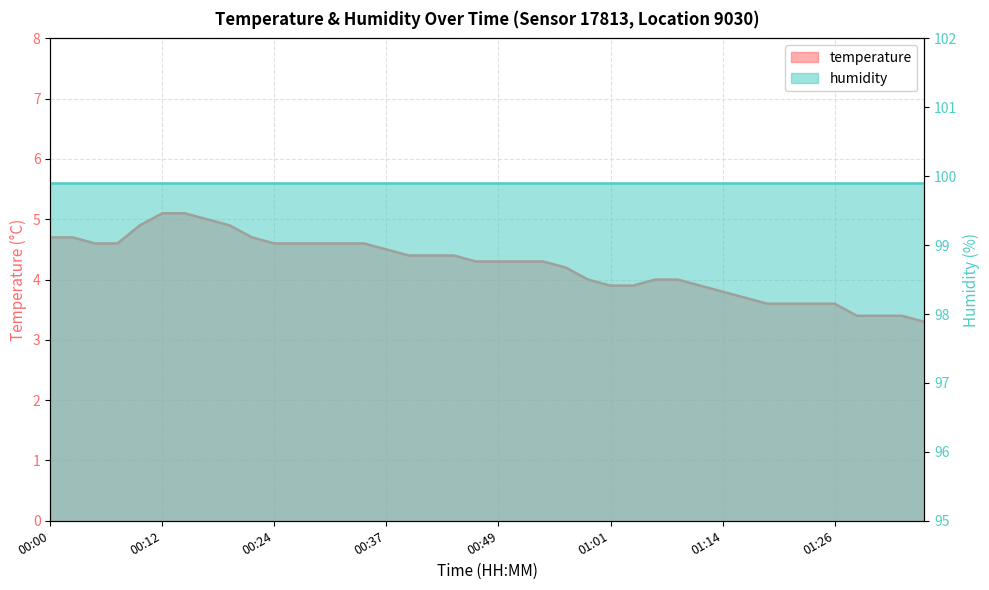

Reading left to right, list all the values displayed in this chart.

4.7	4.7	4.6	4.6	4.9	5.1	5.1	5.0	4.9	4.7	4.6	4.6	4.6	4.6	4.6	4.5	4.4	4.4	4.4	4.3	4.3	4.3	4.3	4.2	4.0	3.9	3.9	4.0	4.0	3.9	3.8	3.7	3.6	3.6	3.6	3.6	3.4	3.4	3.4	3.3